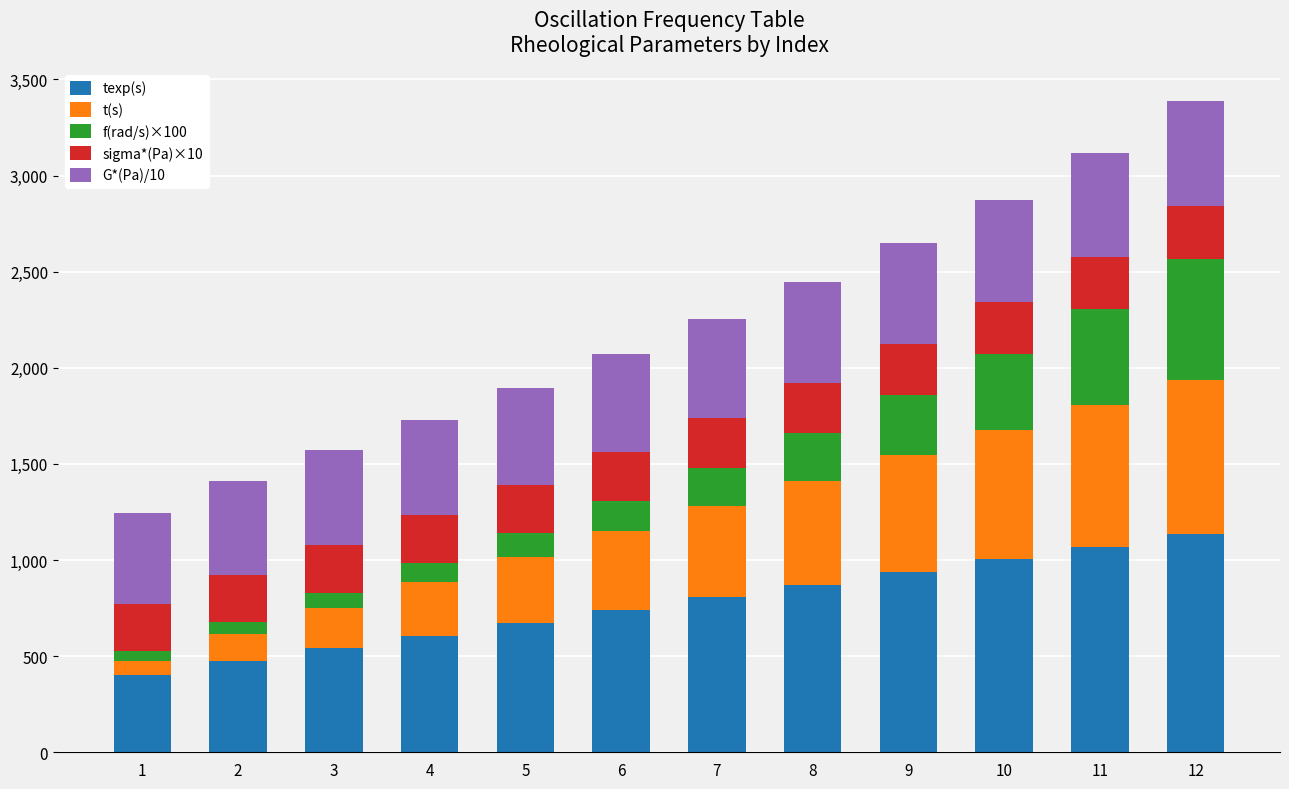

What is the difference between the maximum and minimum values in the texp(s) series?

731.3